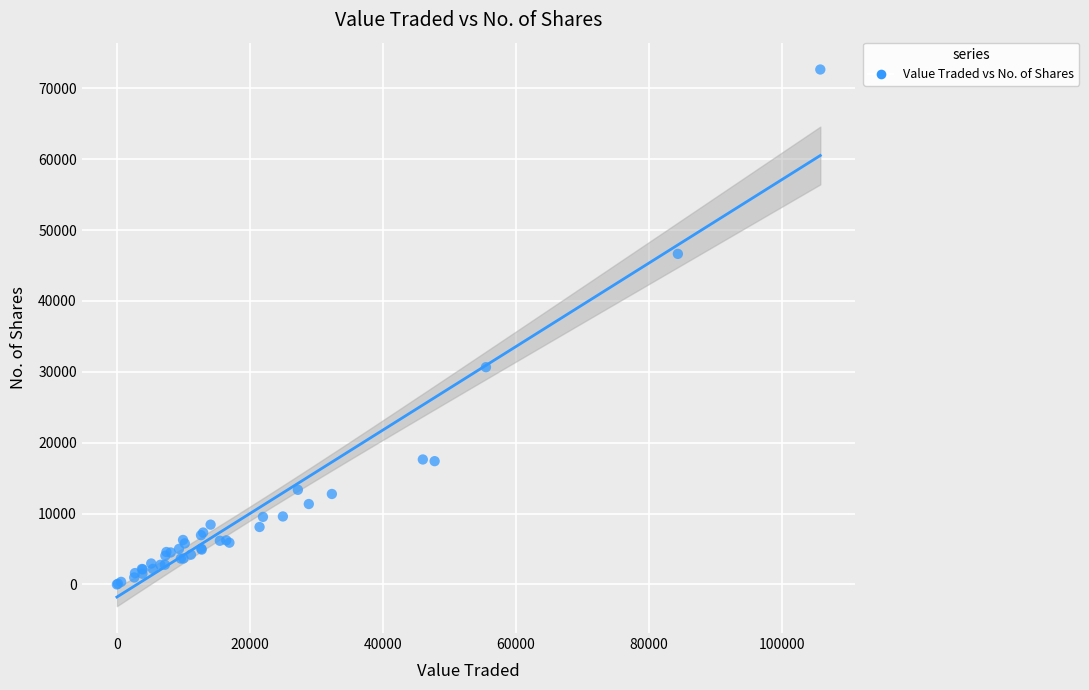

What Y value in the scatter plot is closest to 36323?

30651